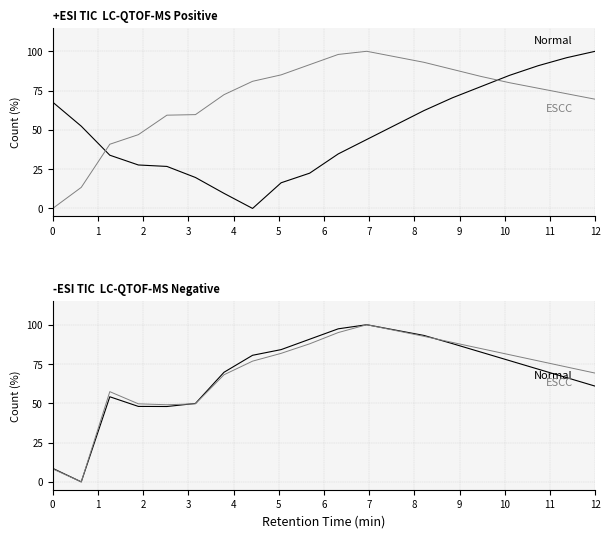

Reading left to right, extract all data points from this chart.

Normal: 8.6	0.0	54.1	48.0	48.0	49.9	69.7	80.6	84.2	90.8	97.4	100.0	96.6	93.2	88.0	82.6	77.1	71.7	66.3	60.9
ESCC: 8.2	0.0	57.4	49.7	49.1	49.7	68.2	76.8	81.8	87.9	95.0	100.0	96.3	92.6	88.7	84.8	80.9	77.0	73.1	69.2